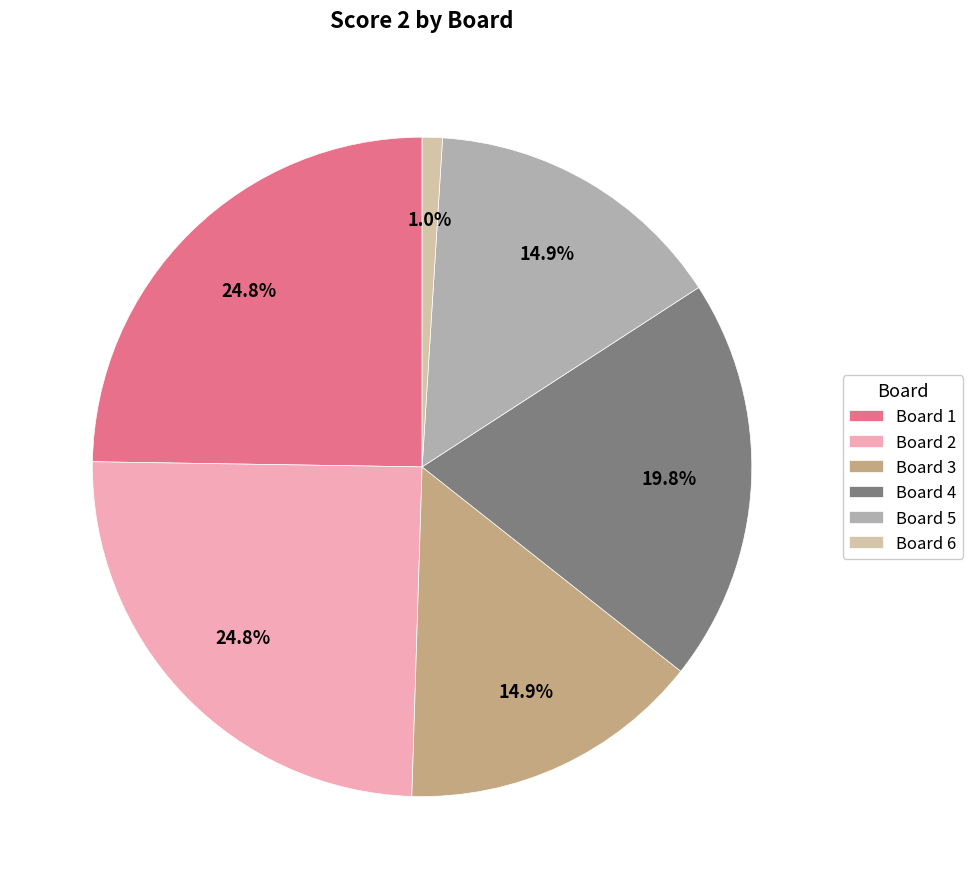

To the nearest percent, what is the difference between the largest and smallest slice percentages?

24%